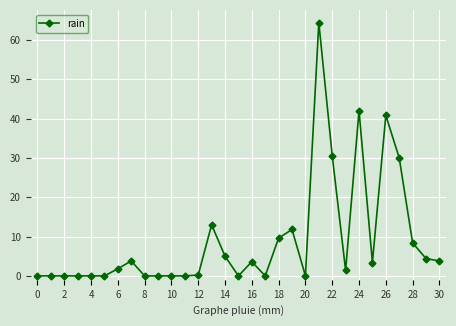

What is the greatest value displayed?

64.4